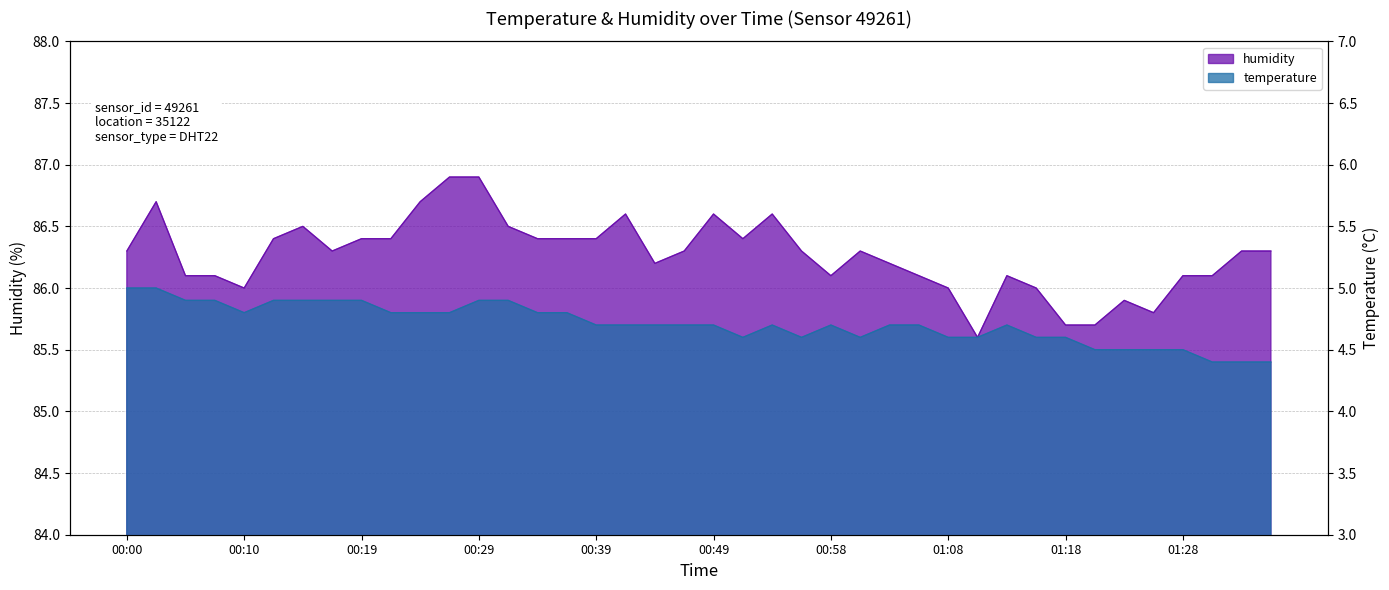

At which category is the sum across all series the highest?

00:29